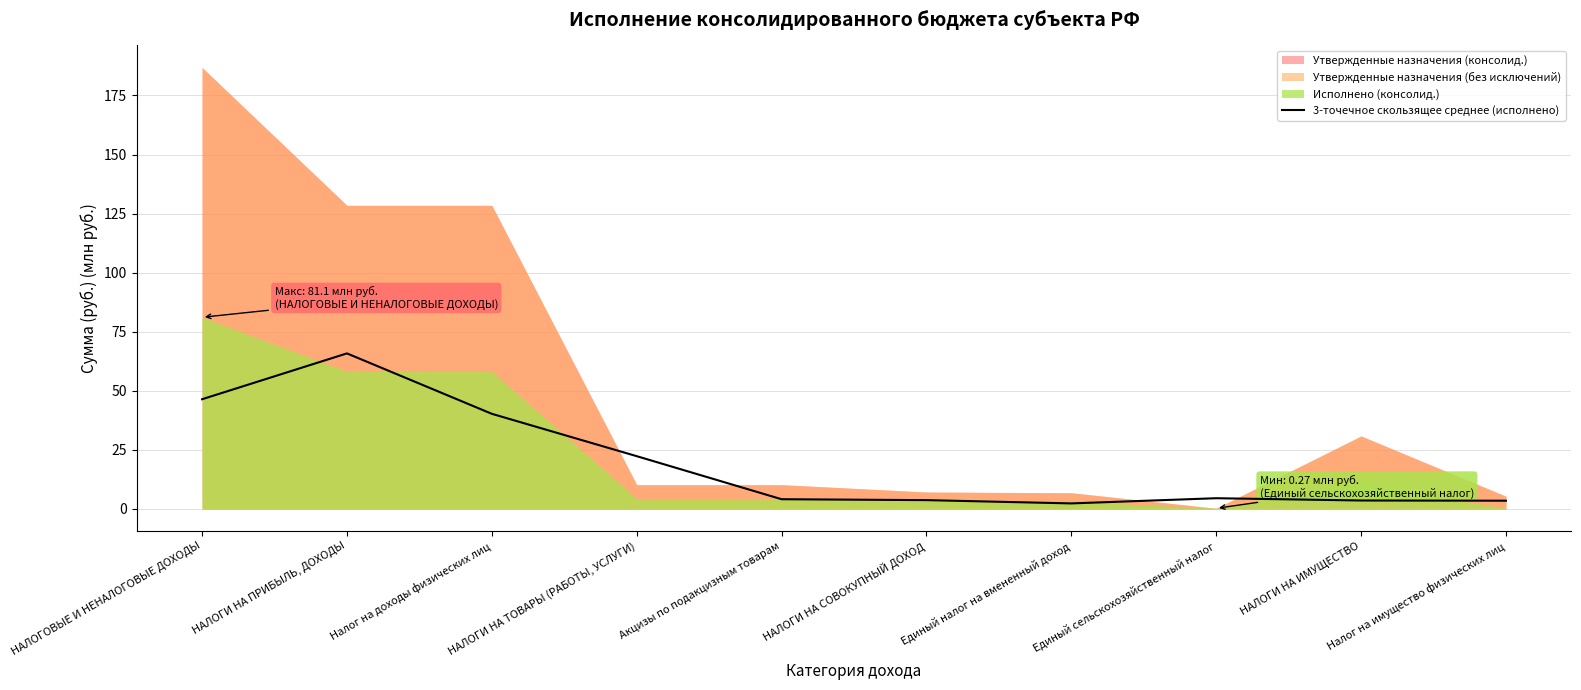

Rank the categories by value from highest to lowest.

НАЛОГИ НА ПРИБЫЛЬ, ДОХОДЫ, НАЛОГОВЫЕ И НЕНАЛОГОВЫЕ ДОХОДЫ, Налог на доходы физических лиц, НАЛОГИ НА ТОВАРЫ (РАБОТЫ, УСЛУГИ), Единый сельскохозяйственный налог, Акцизы по подакцизным товарам, НАЛОГИ НА СОВОКУПНЫЙ ДОХОД, НАЛОГИ НА ИМУЩЕСТВО, Налог на имущество физических лиц, Единый налог на вмененный доход